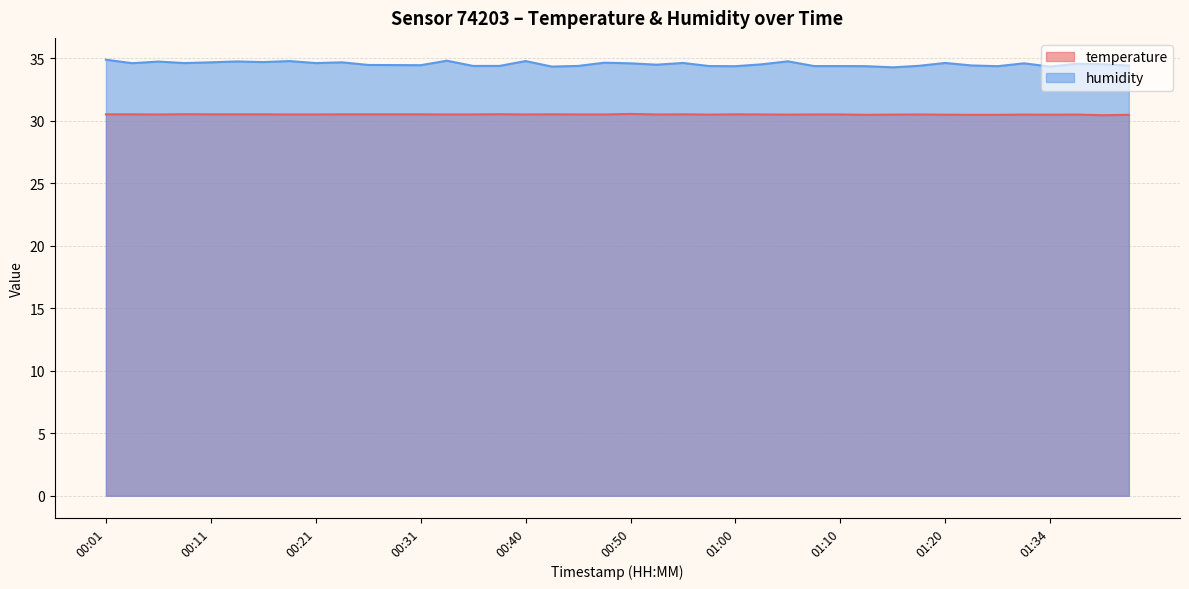

Reading left to right, what are all the values shown in this chart?

temperature: 30.5	30.5	30.5	30.5	30.5	30.5	30.5	30.5	30.5	30.5	30.5	30.5	30.5	30.5	30.5	30.5	30.5	30.5	30.5	30.5	30.5	30.5	30.5	30.5	30.5	30.5	30.5	30.5	30.5	30.5	30.5	30.5	30.5	30.5	30.5	30.5	30.5	30.5	30.4	30.5
humidity: 34.9	34.6	34.7	34.6	34.7	34.7	34.7	34.8	34.6	34.7	34.5	34.5	34.4	34.8	34.4	34.4	34.8	34.3	34.4	34.6	34.6	34.5	34.6	34.4	34.4	34.5	34.8	34.4	34.4	34.4	34.3	34.4	34.6	34.4	34.4	34.6	34.3	34.5	34.5	34.4